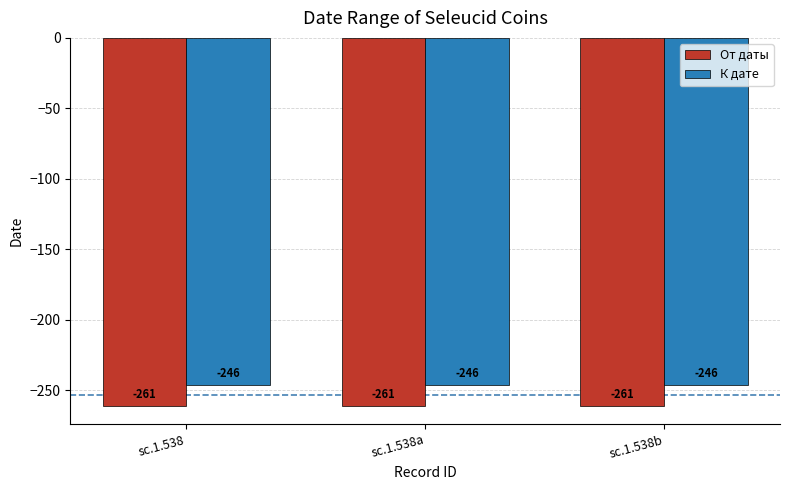

What is the spread (max minus min) of values at sc.1.538b?

15